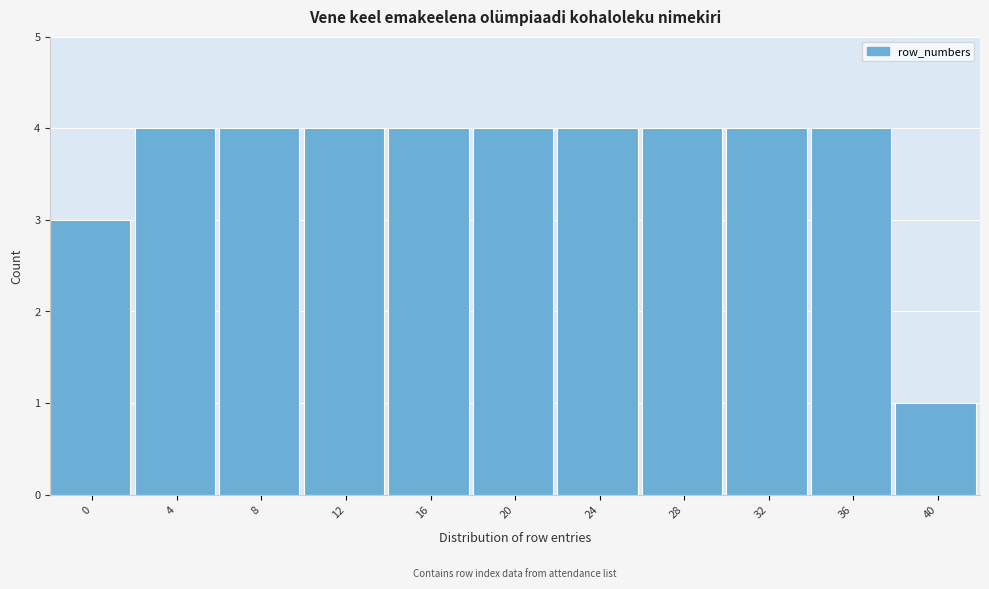

Reading left to right, what are all the values shown in this chart?

3	4	4	4	4	4	4	4	4	4	1